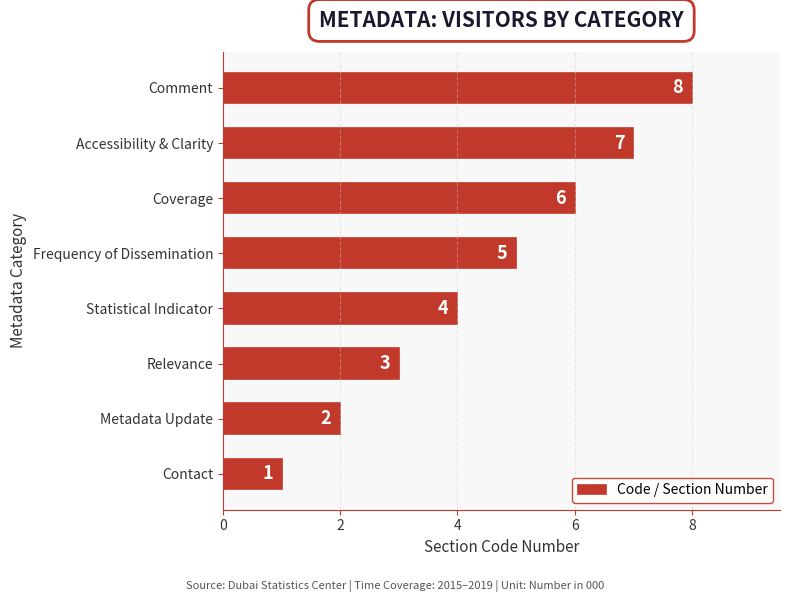

What is the difference between the maximum and minimum values?

7